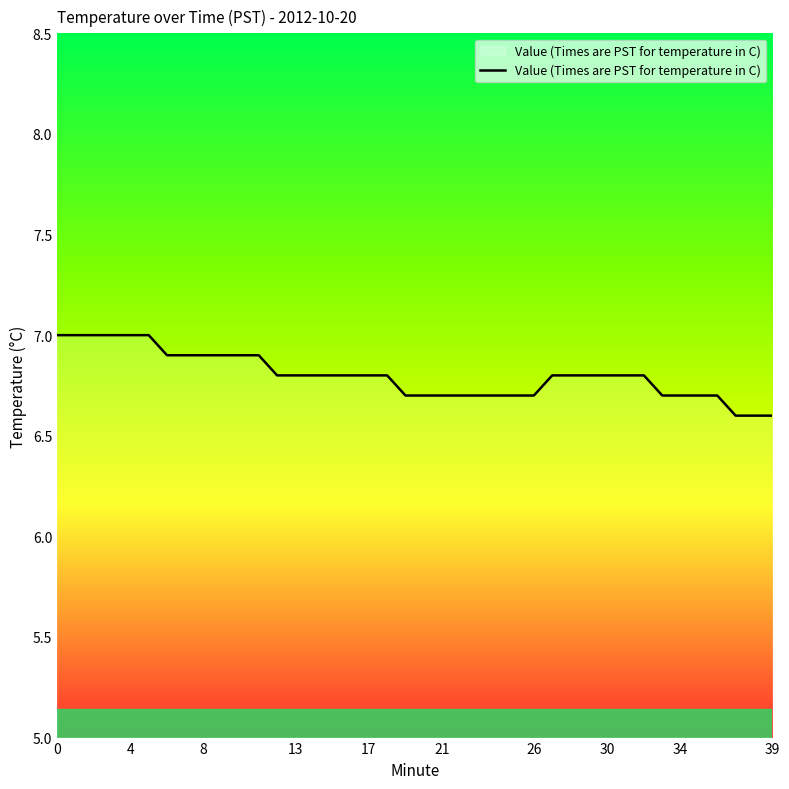

What is the maximum value shown in the chart?

7.0